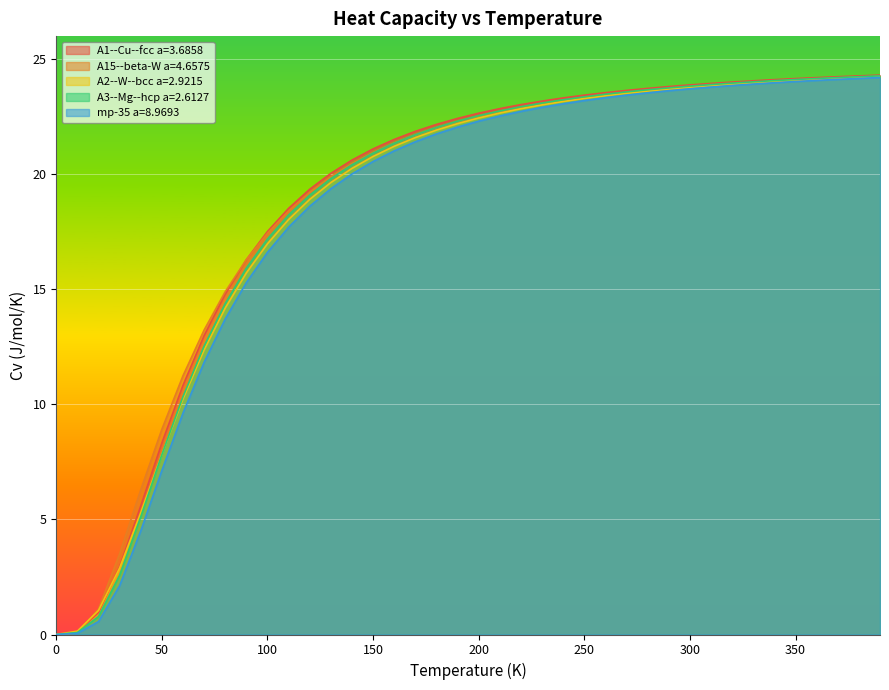

True or false: mp-35 a=8.9693 has a value of 16.6 at 100.0.

True